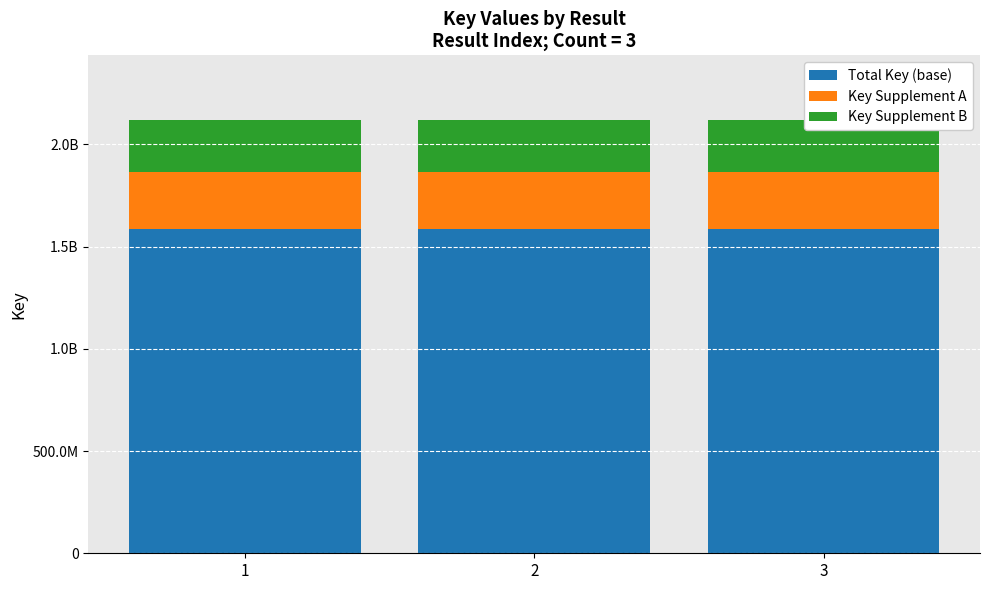

Between 1 and 3, which is larger?

3